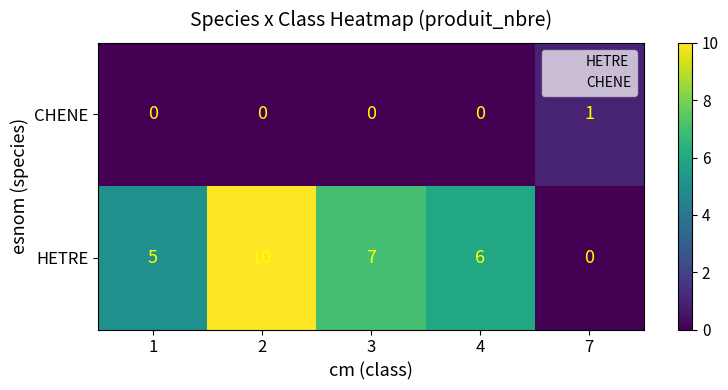

True or false: HETRE has a value of 10 at 2.

True